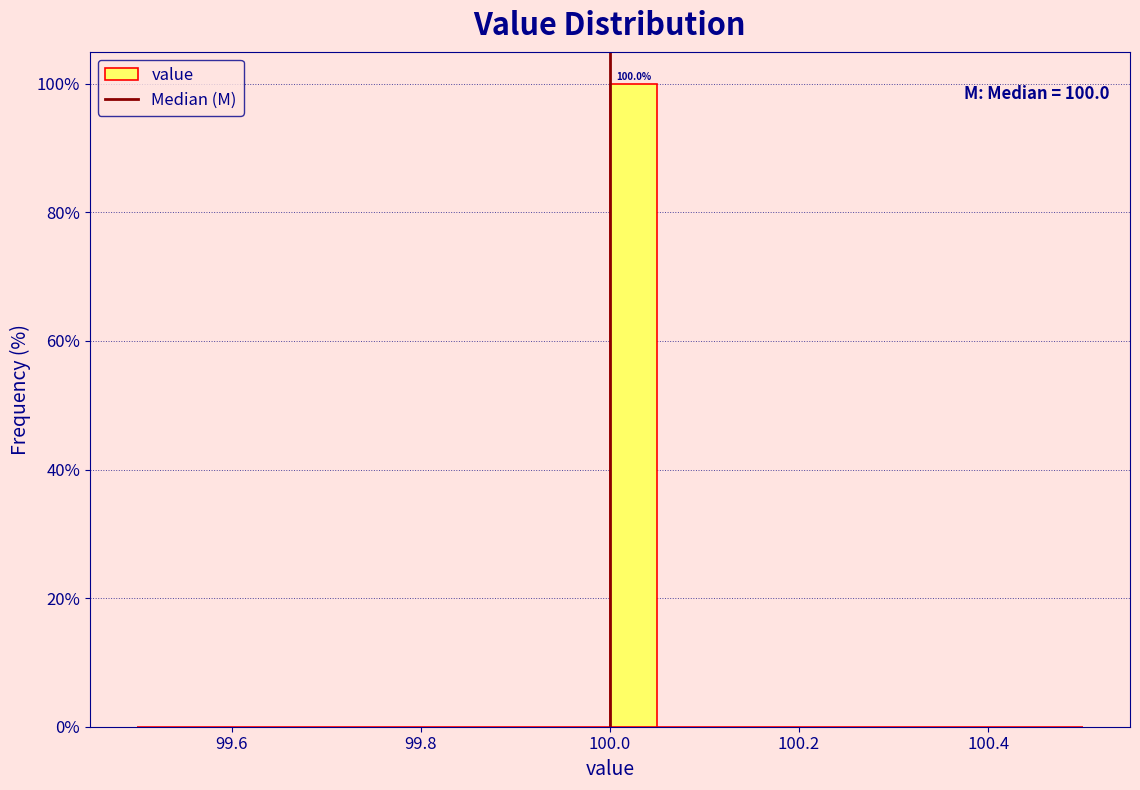

Around what value on the x-axis is the tallest bar? Give the approximate position of its centre, as read against the axis.

100.02